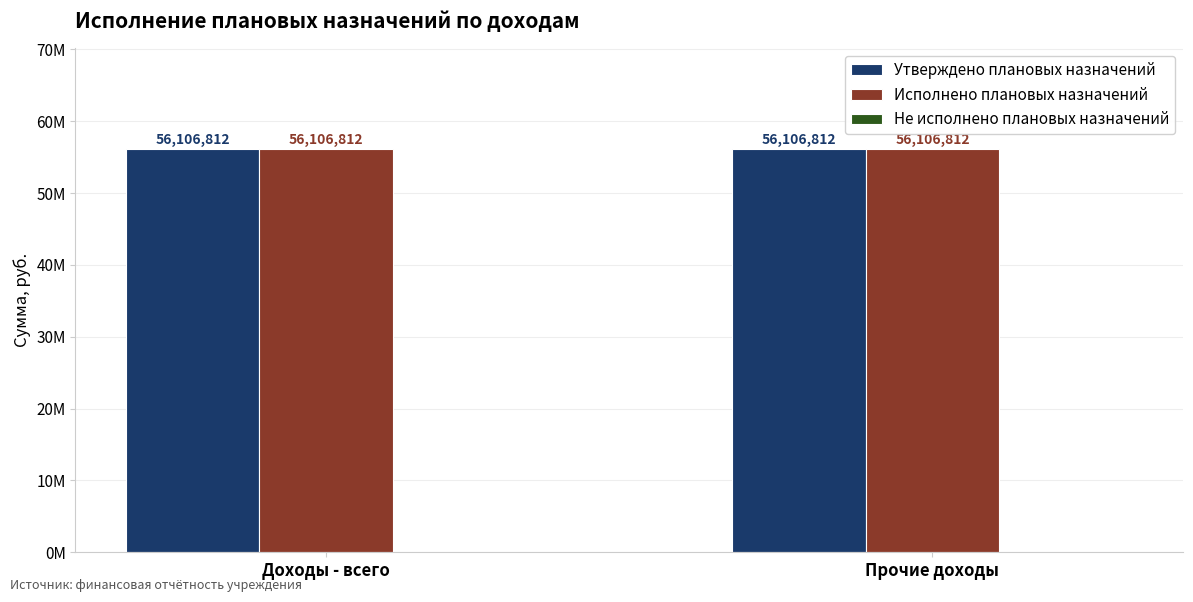

At which category does the chart reach its peak across all series?

Доходы - всего